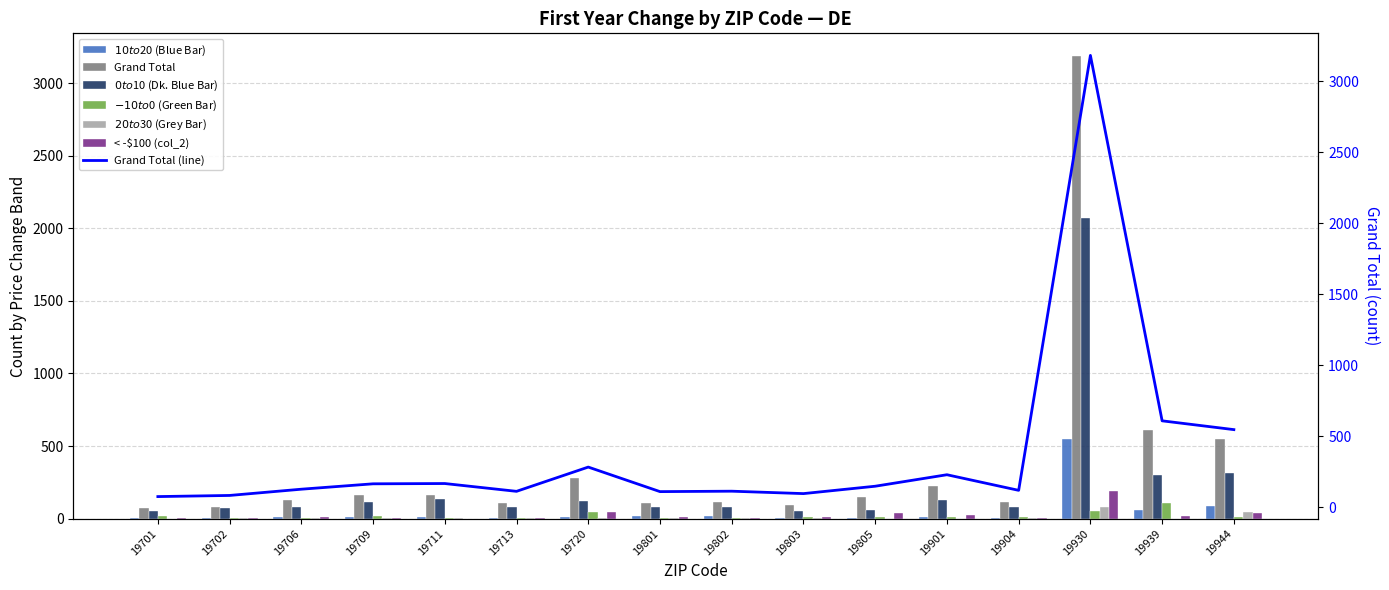

What is the maximum value shown in the chart?

3184